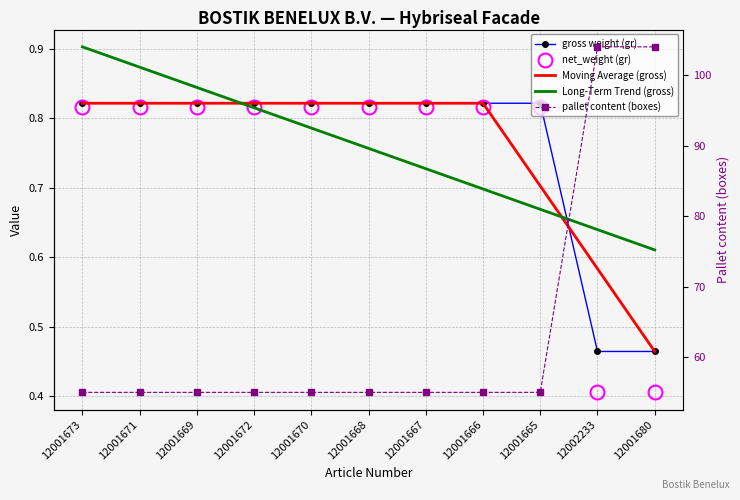

What is the label of the 2nd point from the left?

12001671